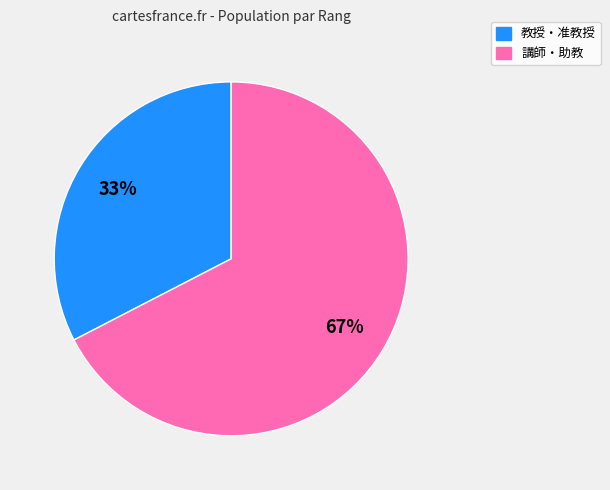

Is there a majority slice in this chart?

Yes